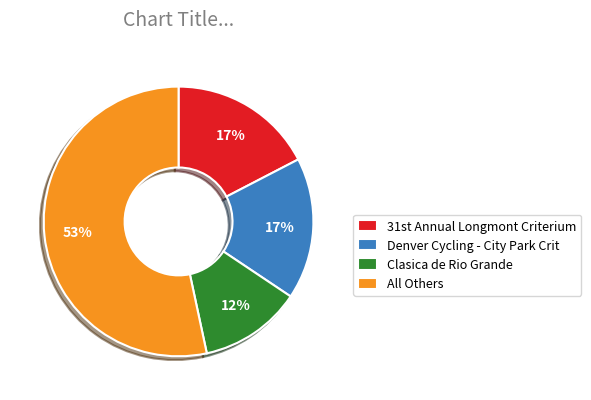

To the nearest percent, what is the difference between the largest and smallest slice percentages?

41%